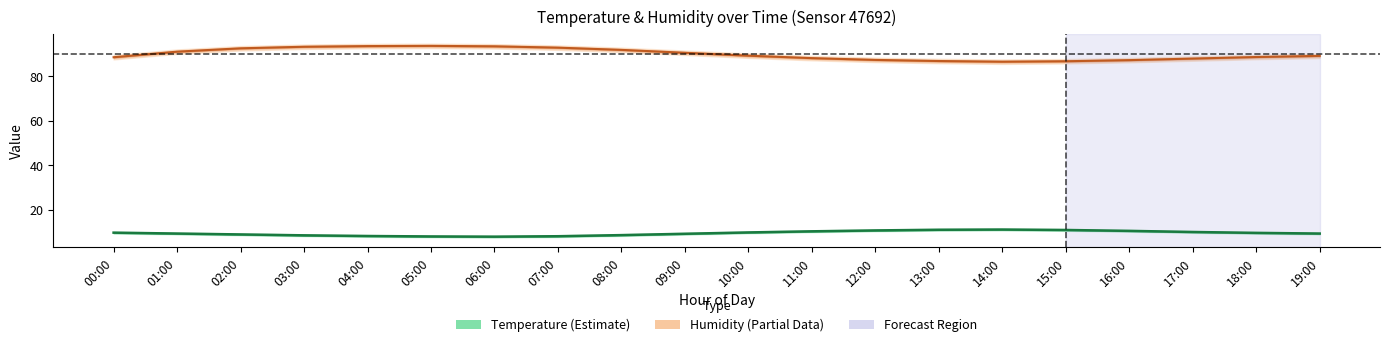

Count the number of categories in the chart.

20